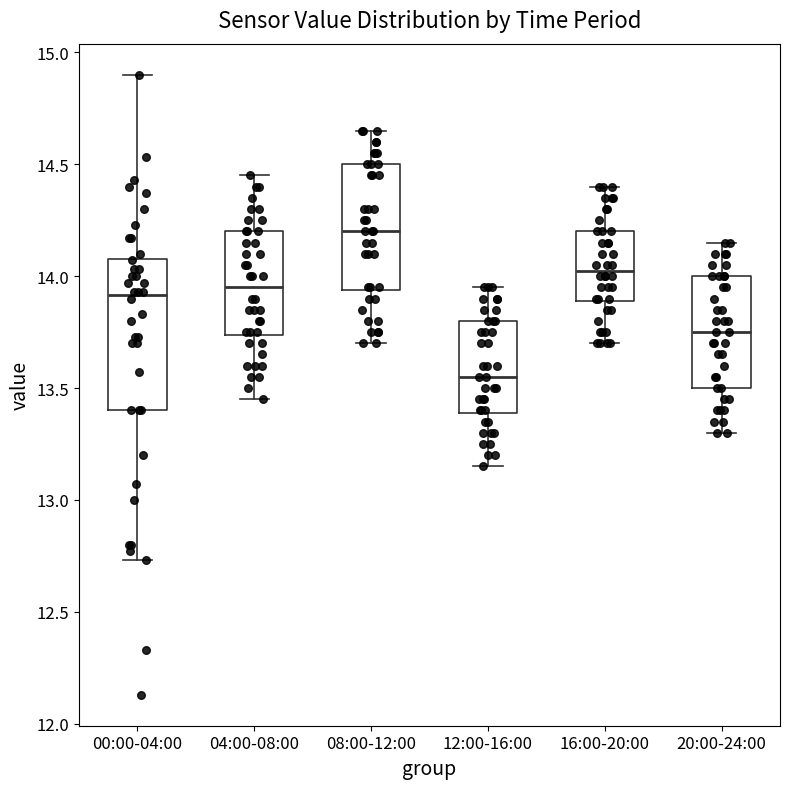

Which box is the tallest, from its lower edge to its upper edge?

00:00-04:00